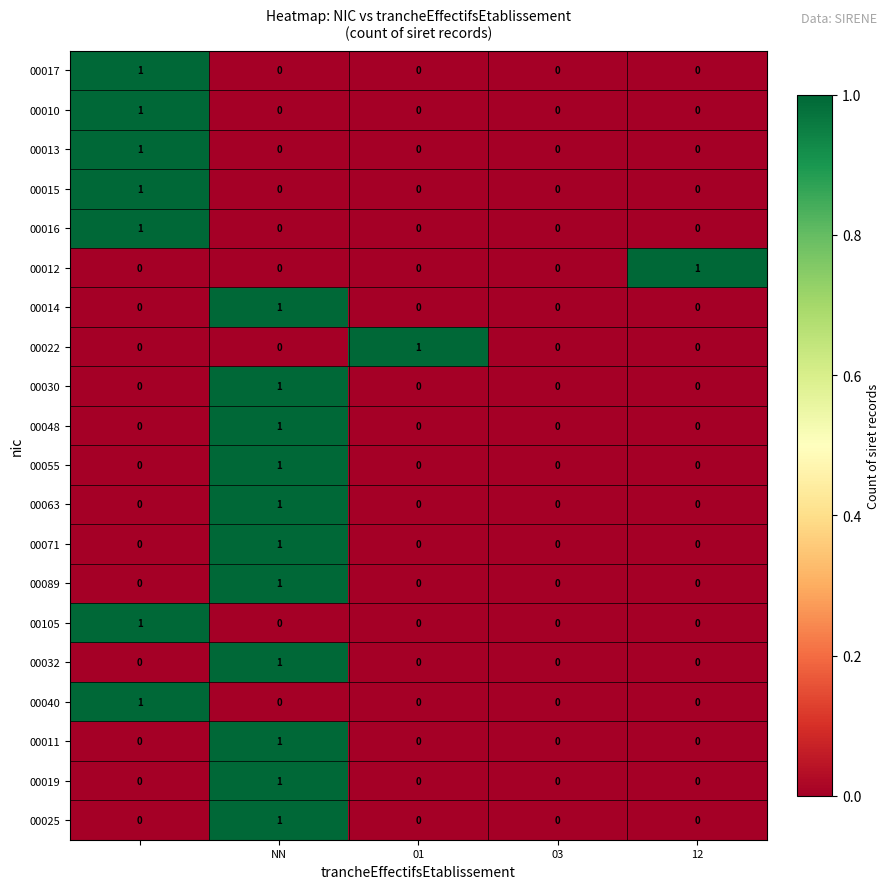

Count the 00089 values in the range 0 to 1.

5